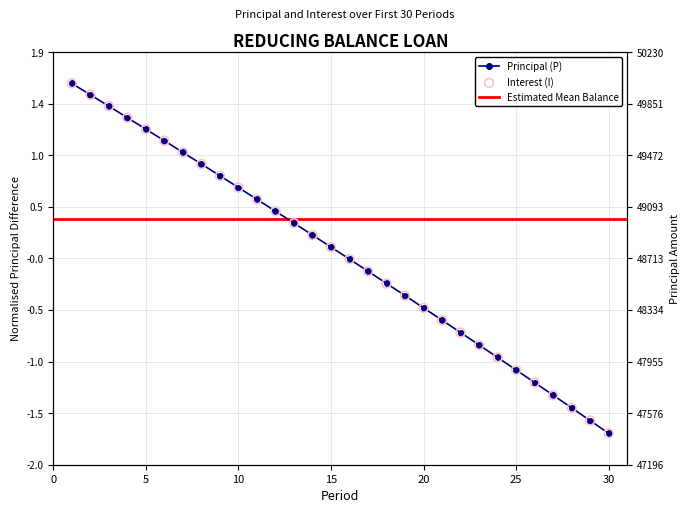

Is the value of Interest (I) at 12 greater than the value of Principal (P) at 25?

Yes